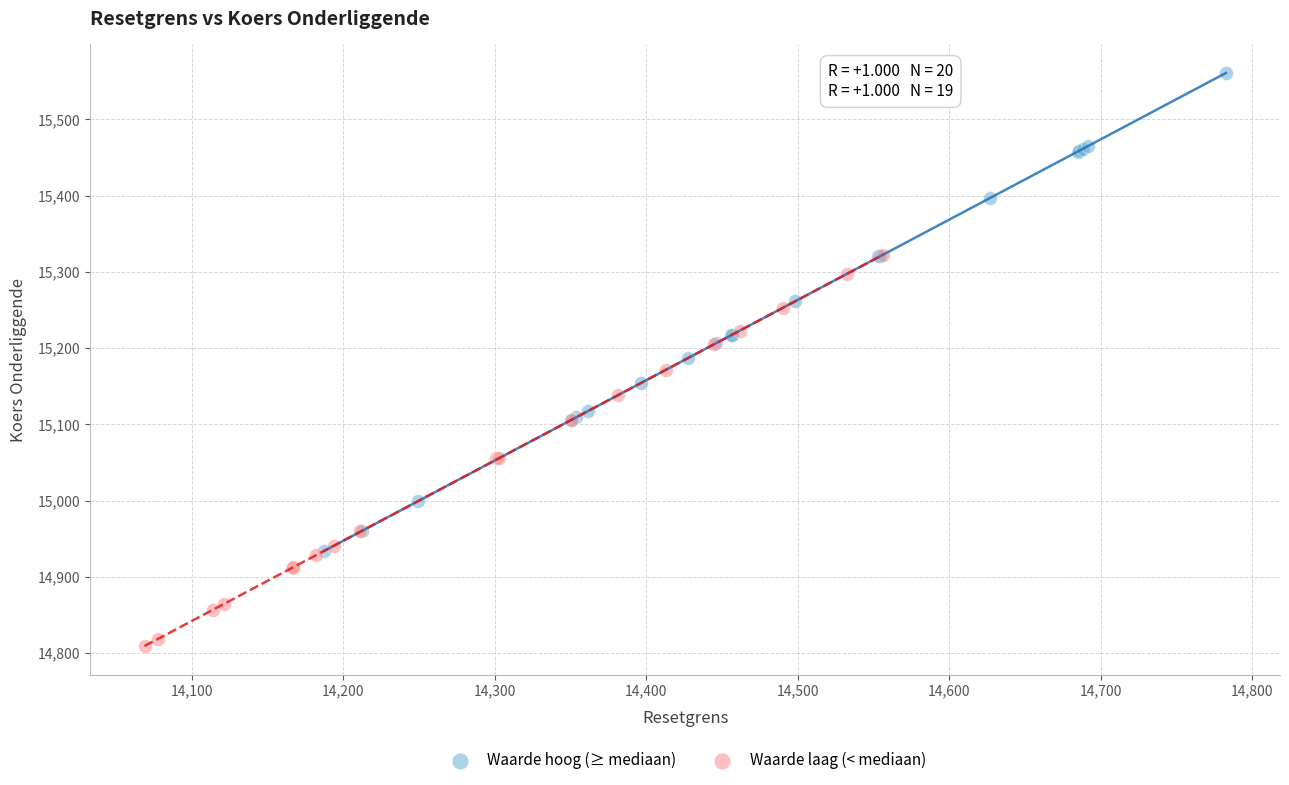

Which series contains the lowest Y value?

Waarde laag (< mediaan)